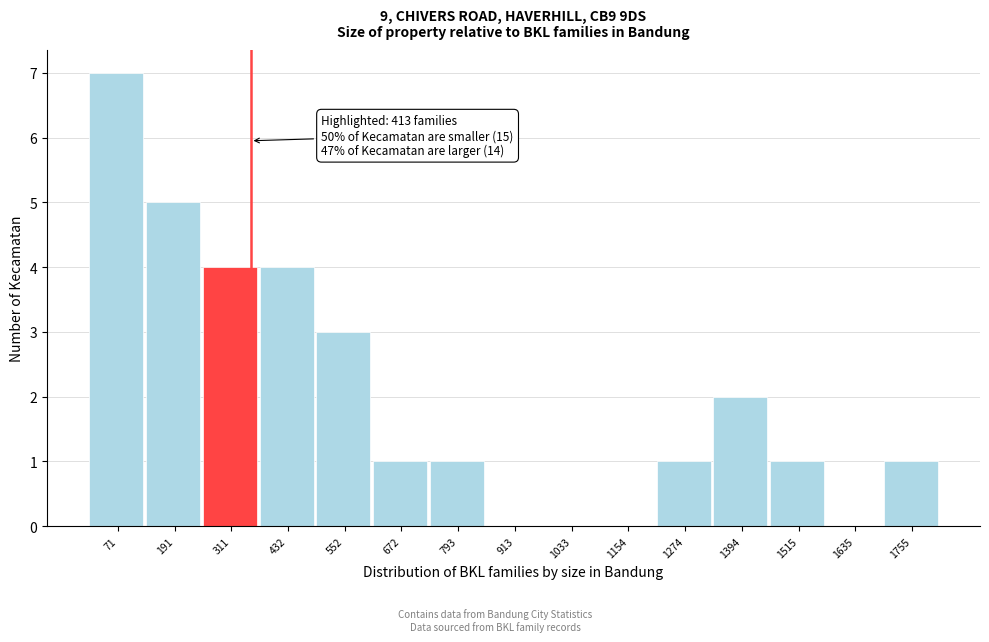

Reading left to right, list all the values displayed in this chart.

71=7	191=5	311=4	432=4	552=3	672=1	793=1	913=0	1033=0	1154=0	1274=1	1394=2	1515=1	1635=0	1755=1